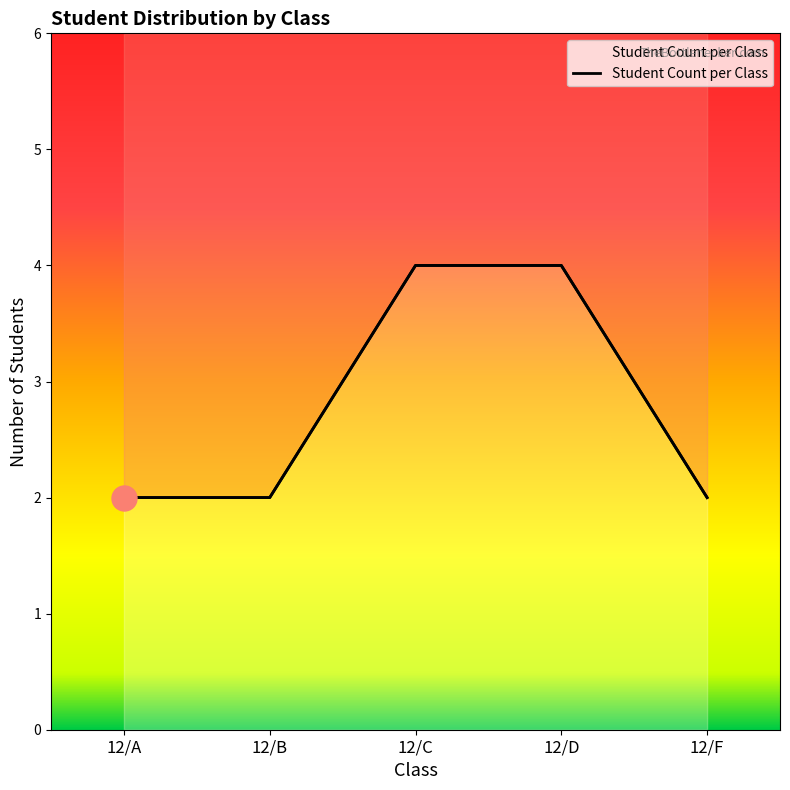

Which has a higher value, 12/B or 12/C?

12/C